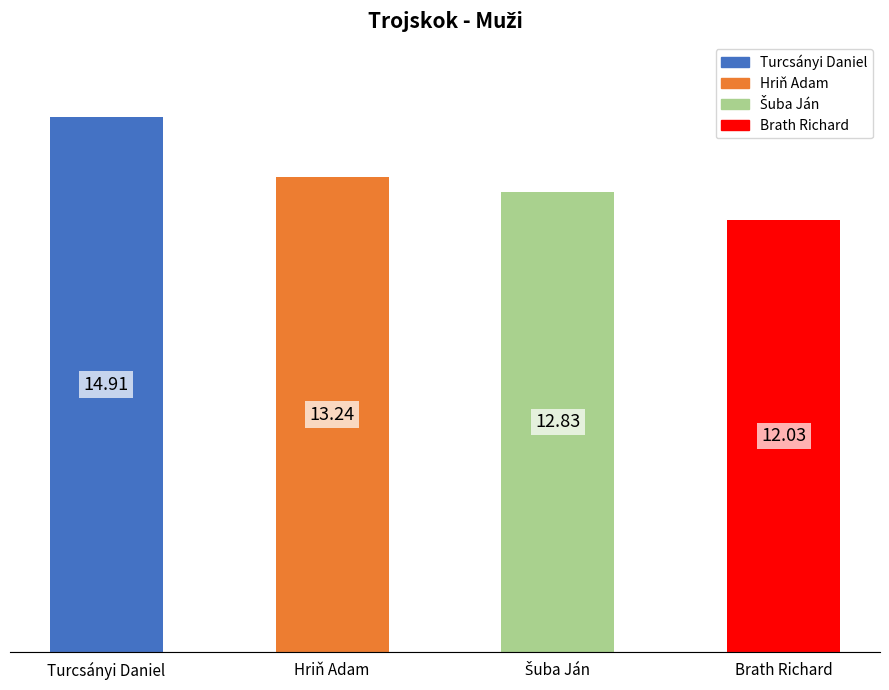

What is the average value?

13.3